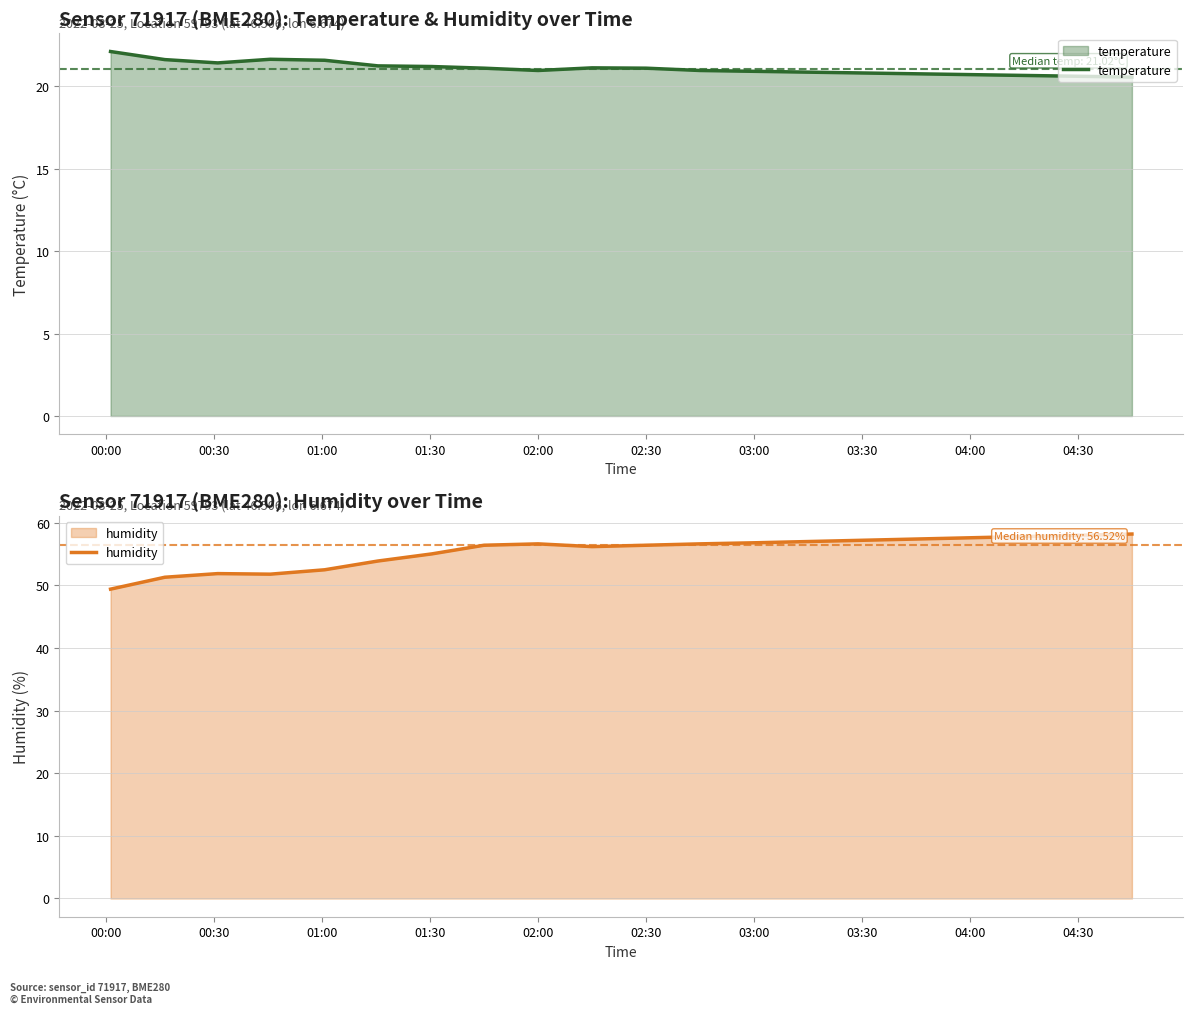

Which series has the largest total across all categories?

humidity